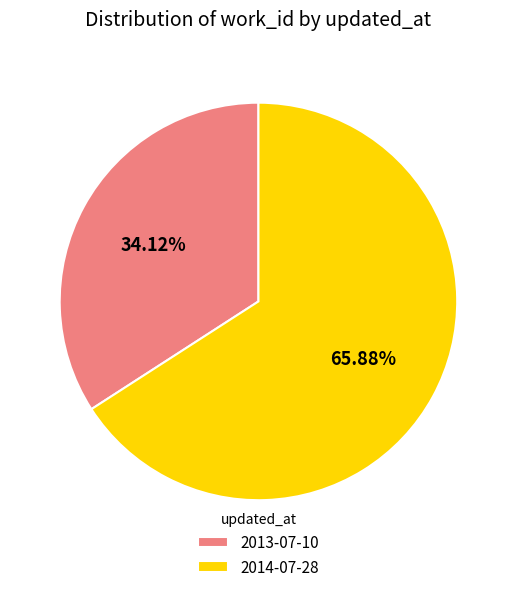

The 2013-07-10 slice represents 28% of the pie. True or false?

False